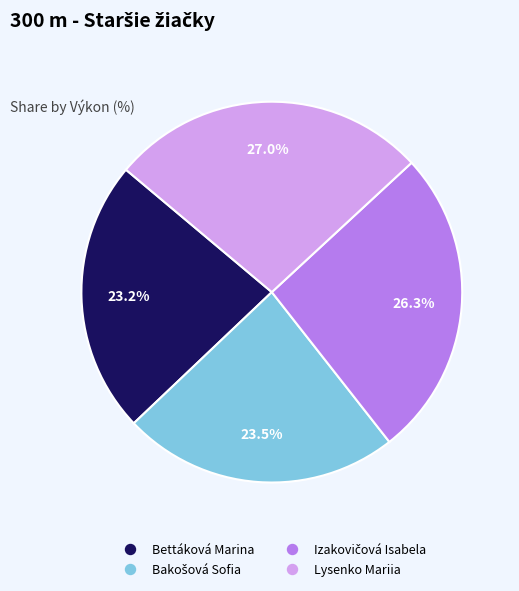

To the nearest percent, what is the difference between the largest and smallest slice percentages?

4%